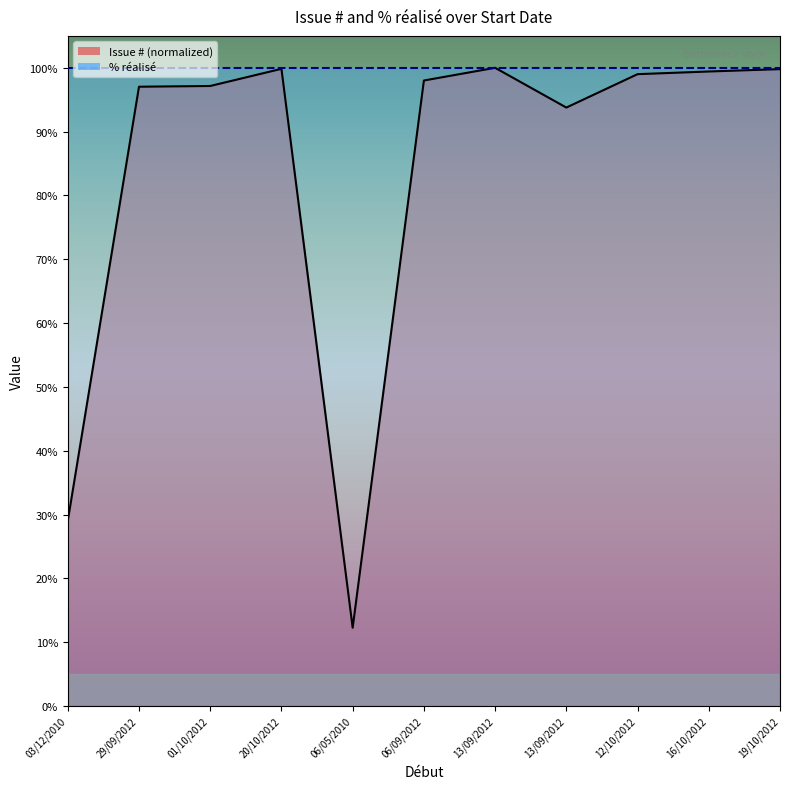

What is the difference between the maximum and minimum values?

87.7